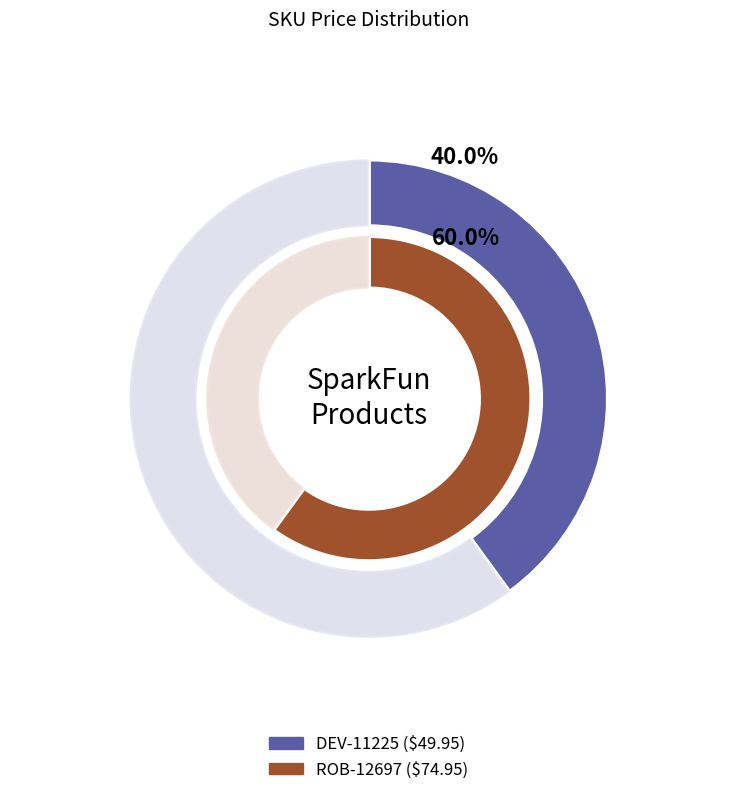

Combined, what portion of the pie is DEV-11225 and ROB-12697?

100.0%